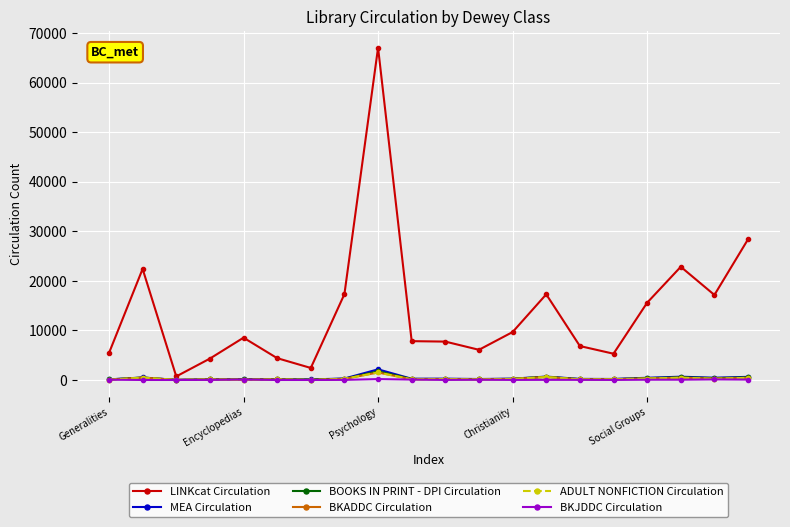

What is the average value of the ADULT NONFICTION Circulation series?

274